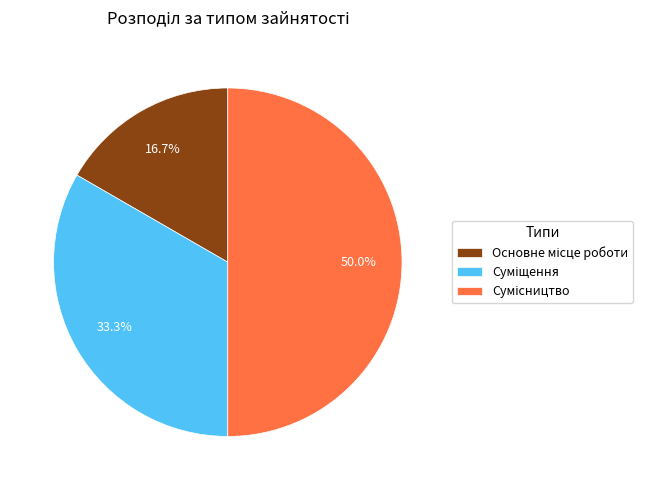

How many slices are in this pie chart?

3